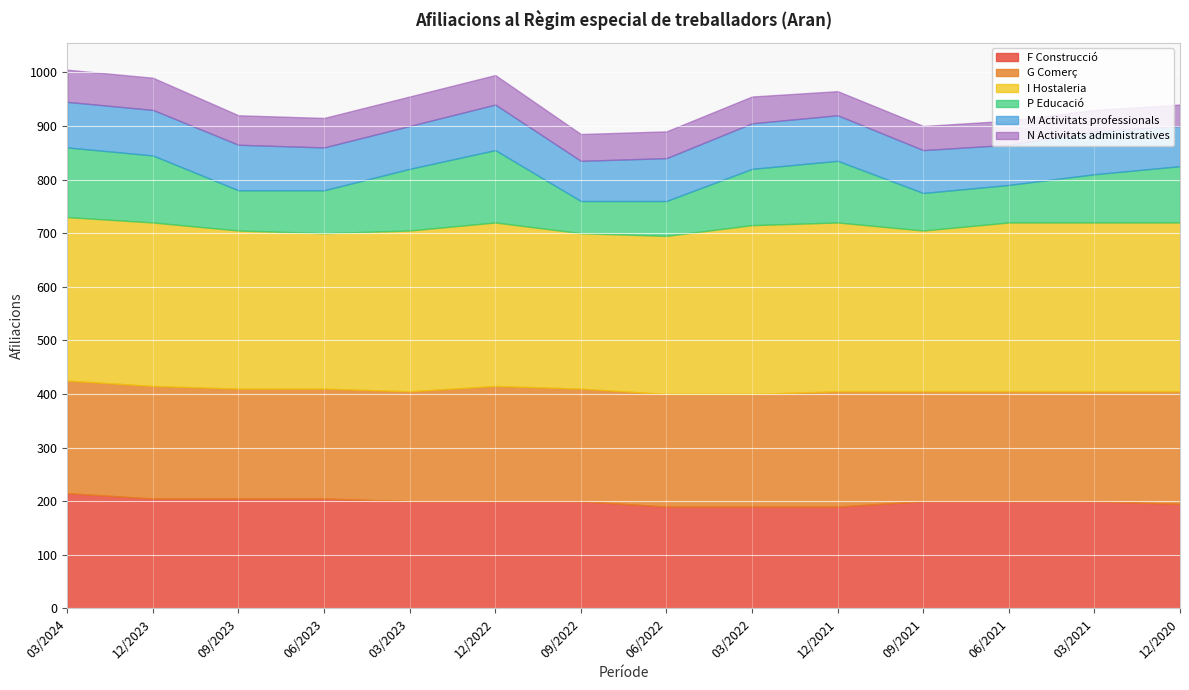

What is the sum of the N Activitats administratives values at 12/2021 and 06/2022?

95